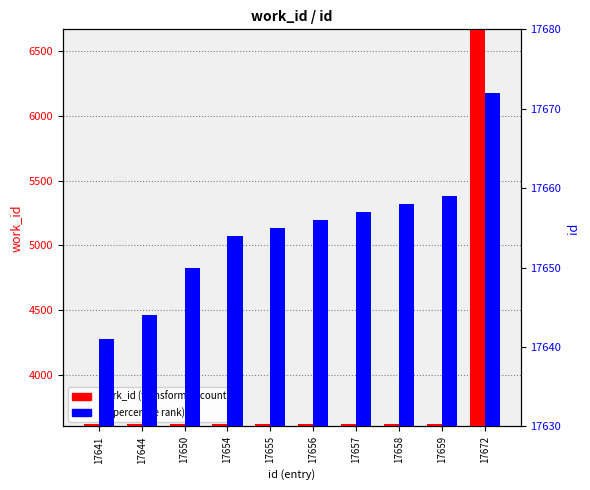

Is it true that work_id equals 3617 at 17659?

True